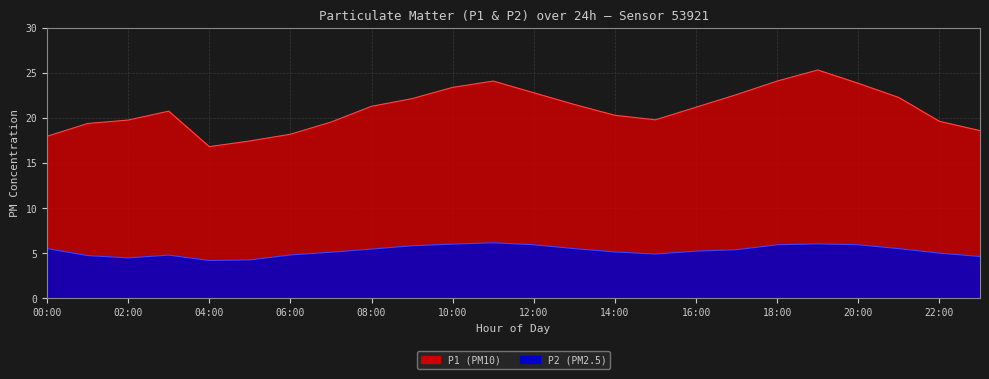

Which series has the widest spread of values?

P1